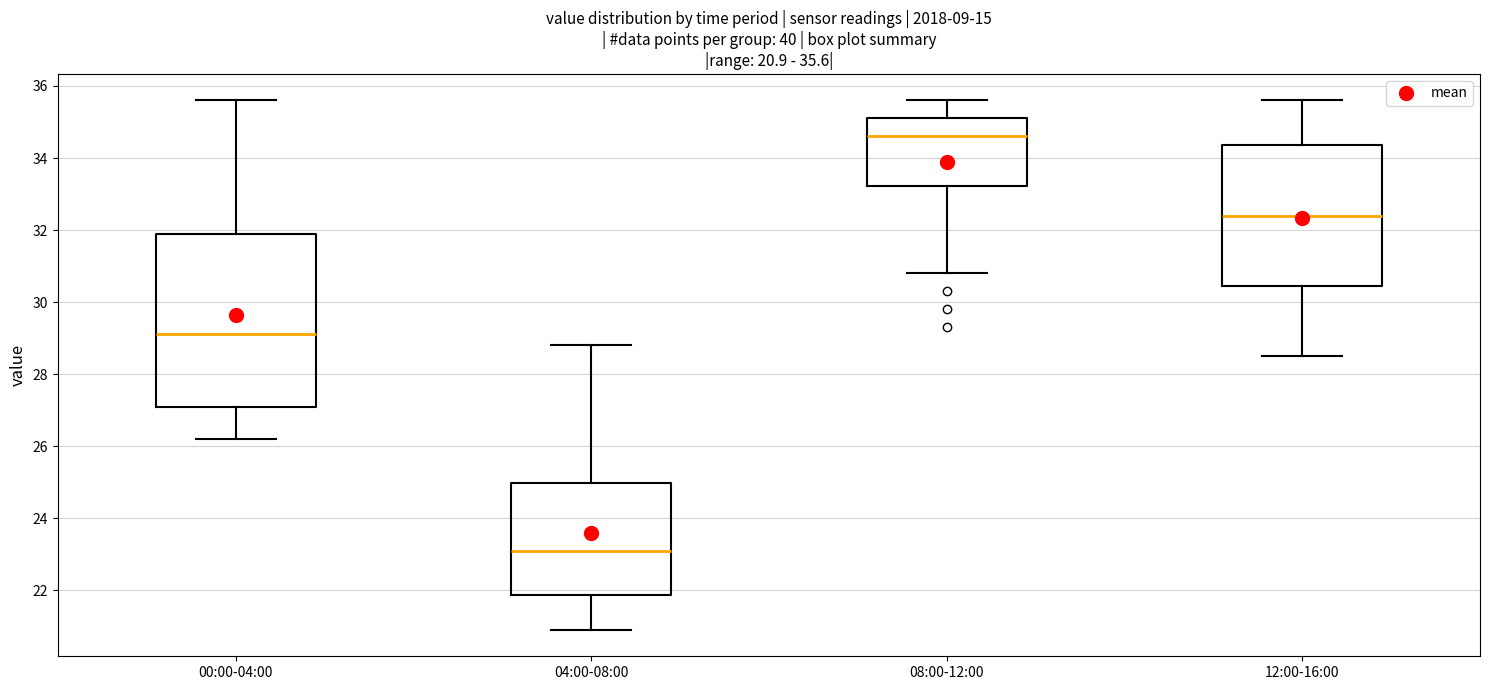

Comparing the boxes themselves (not the whiskers), which one is the tallest?

00:00-04:00